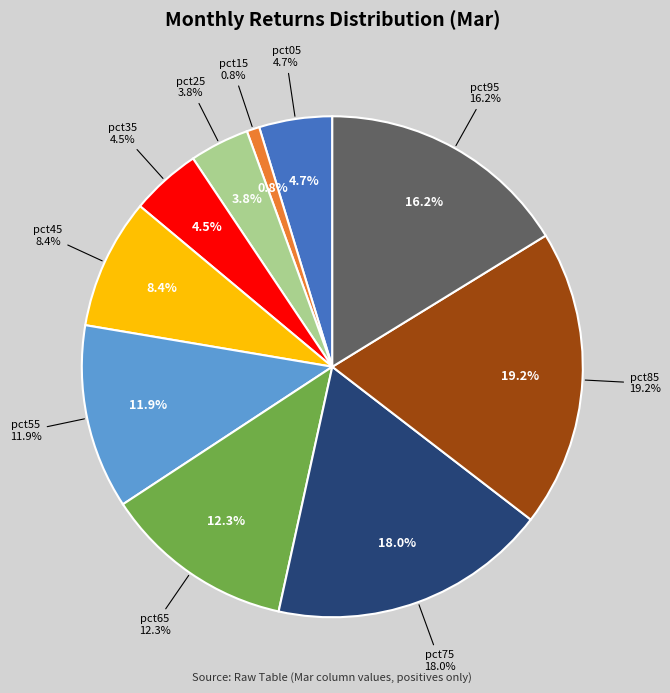

Does pct15 account for over 50% of the chart?

No